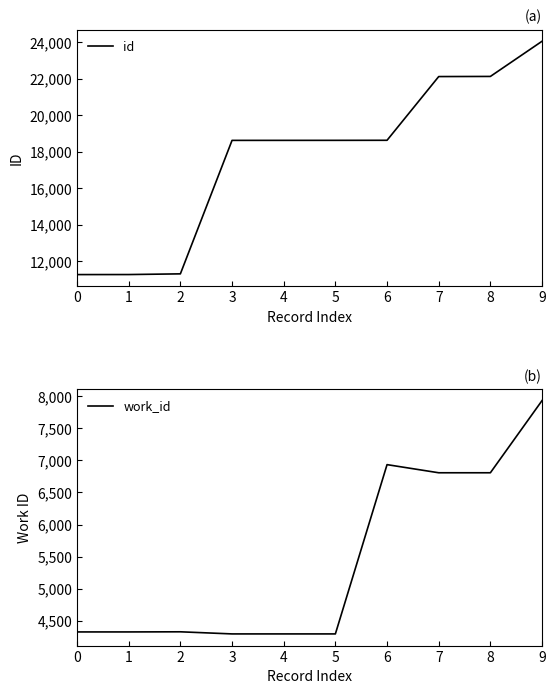

True or false: work_id has a value of 4325 at 2.

True